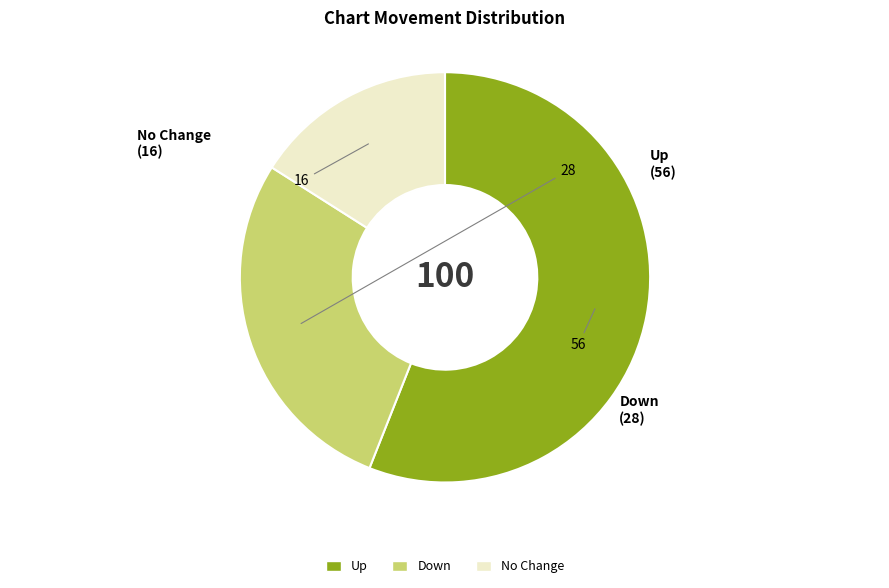

Does any single category account for the majority?

Yes